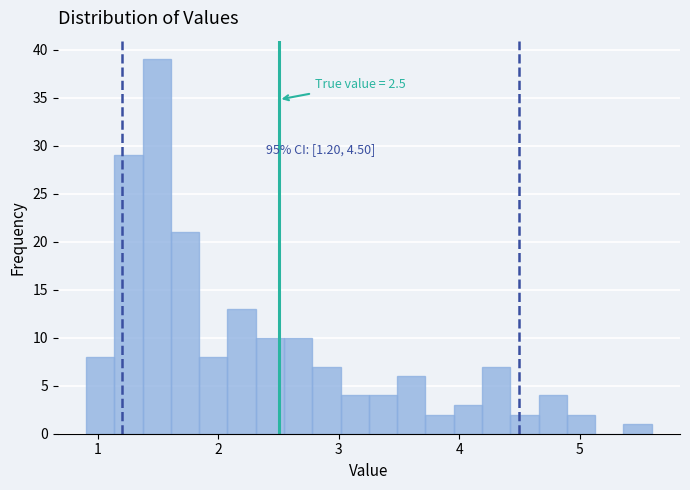

Around what value on the x-axis is the tallest bar? Give the approximate position of its centre, as read against the axis.

1.5